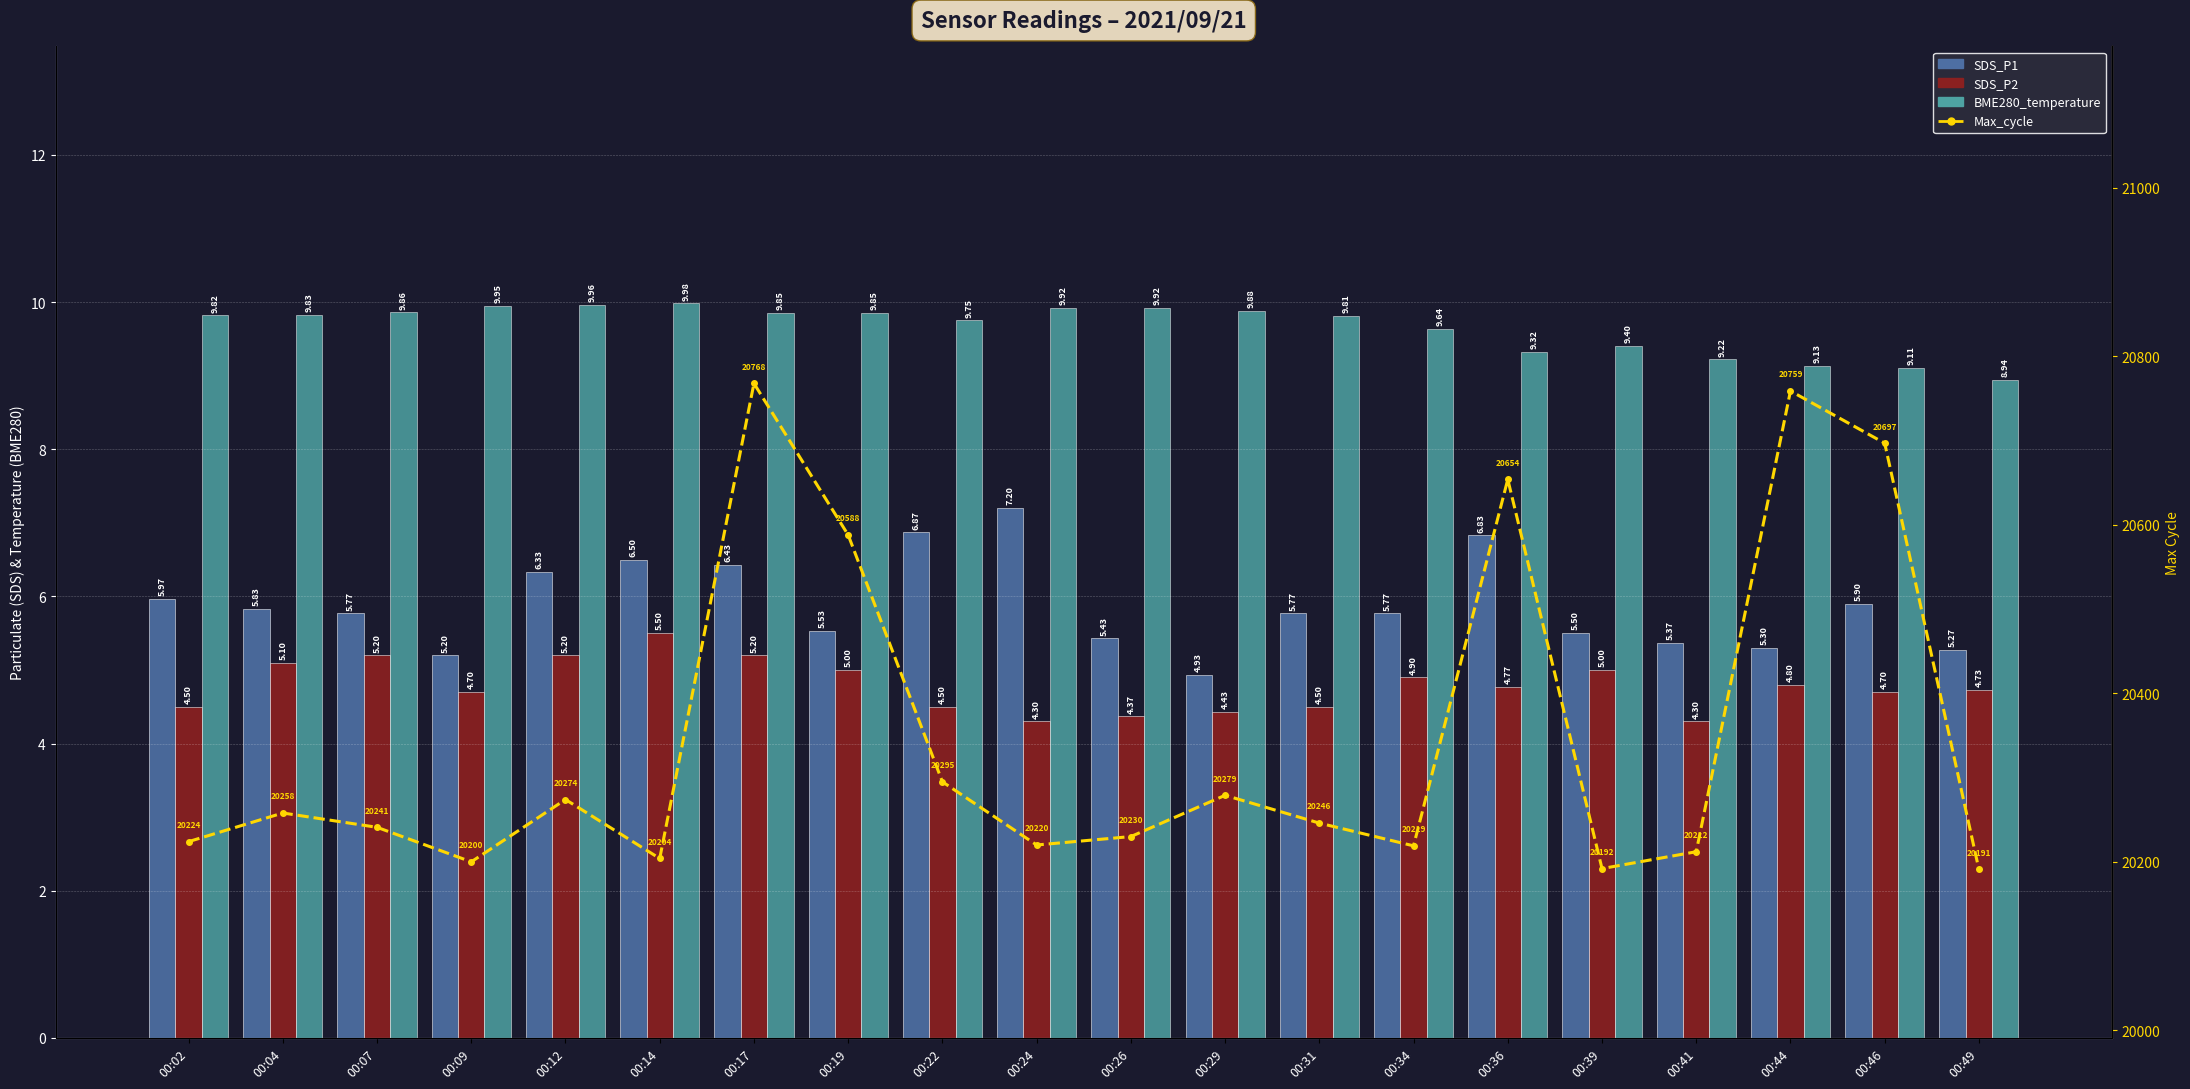

Where does the BME280_temperature series first go above 9?

00:02